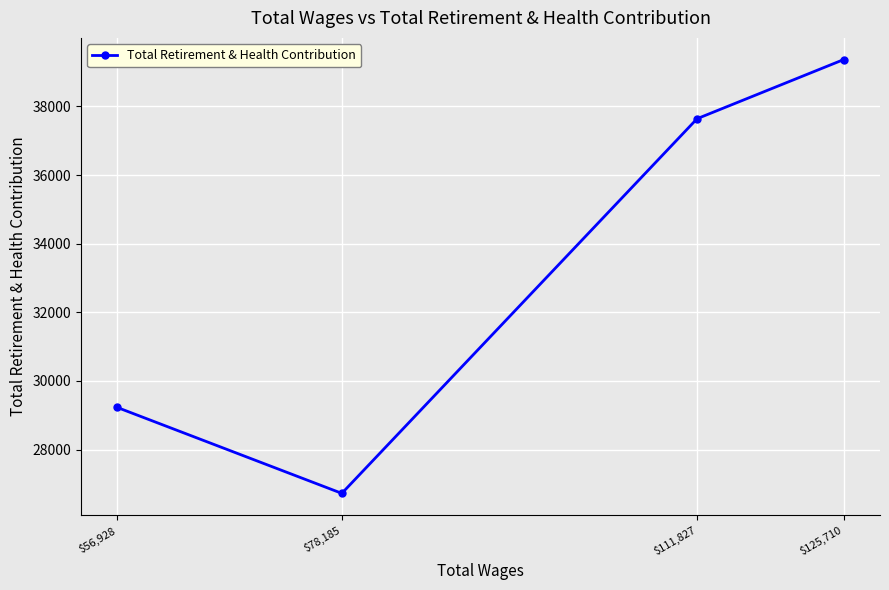

Count the number of data series in this chart.

1